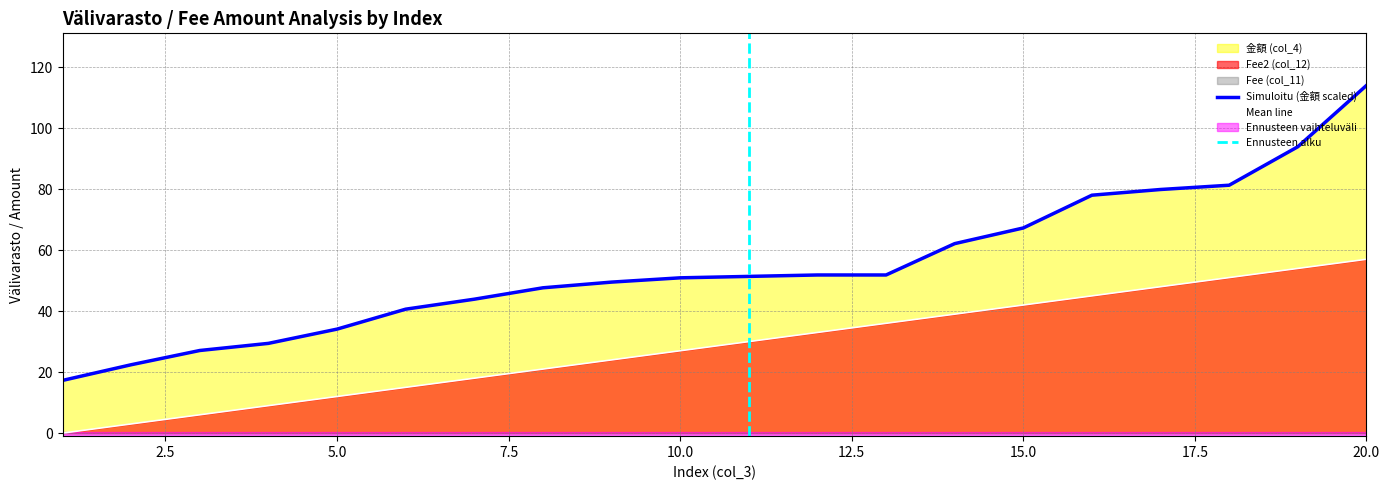

Rank the series by their maximum value, from highest to lowest.

金額 (col_4), Fee2 (col_12)